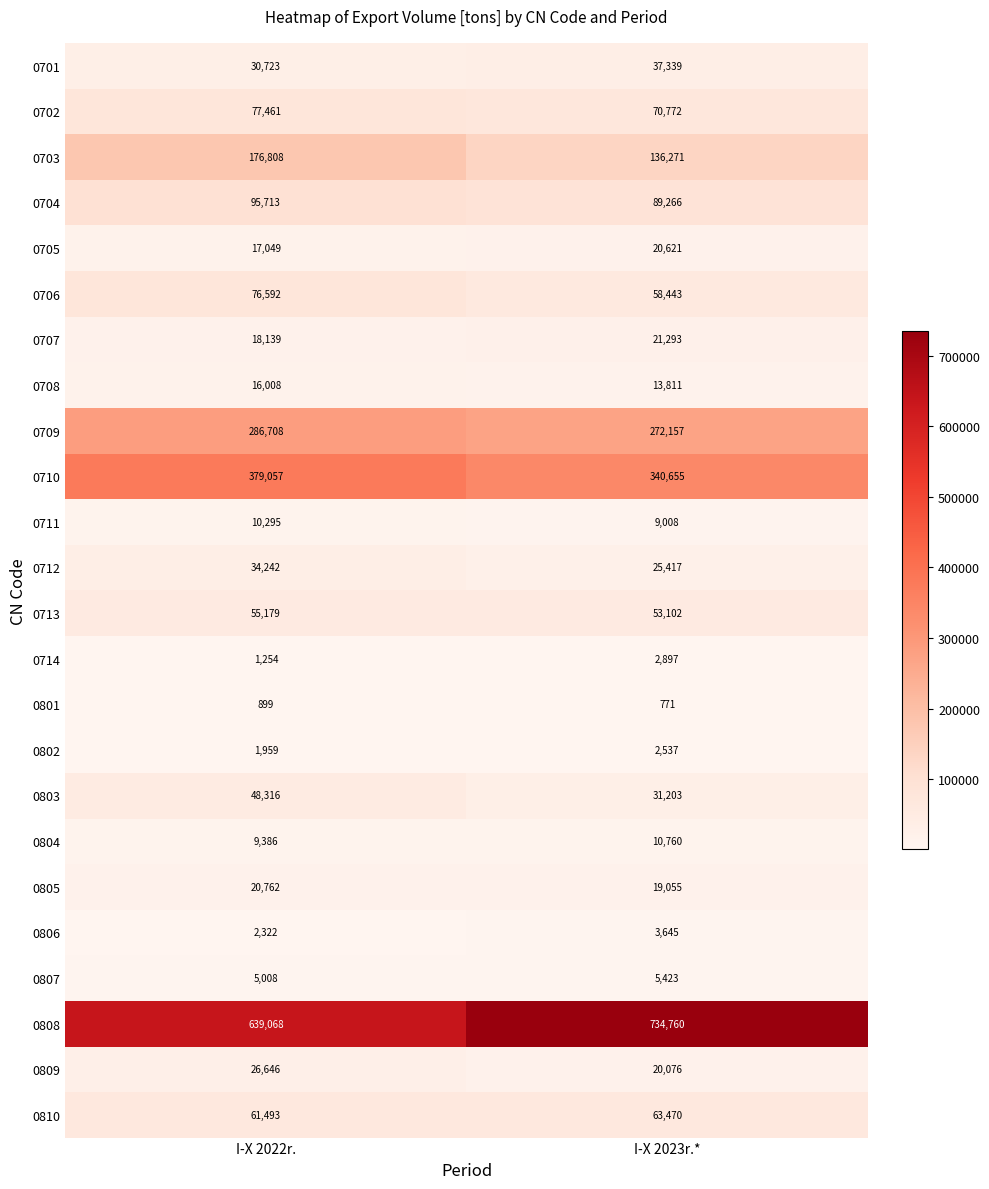

Rank the series at I-X 2022r. from highest to lowest value.

0808, 0710, 0709, 0703, 0704, 0702, 0706, 0810, 0713, 0803, 0712, 0701, 0809, 0805, 0707, 0705, 0708, 0711, 0804, 0807, 0806, 0802, 0714, 0801